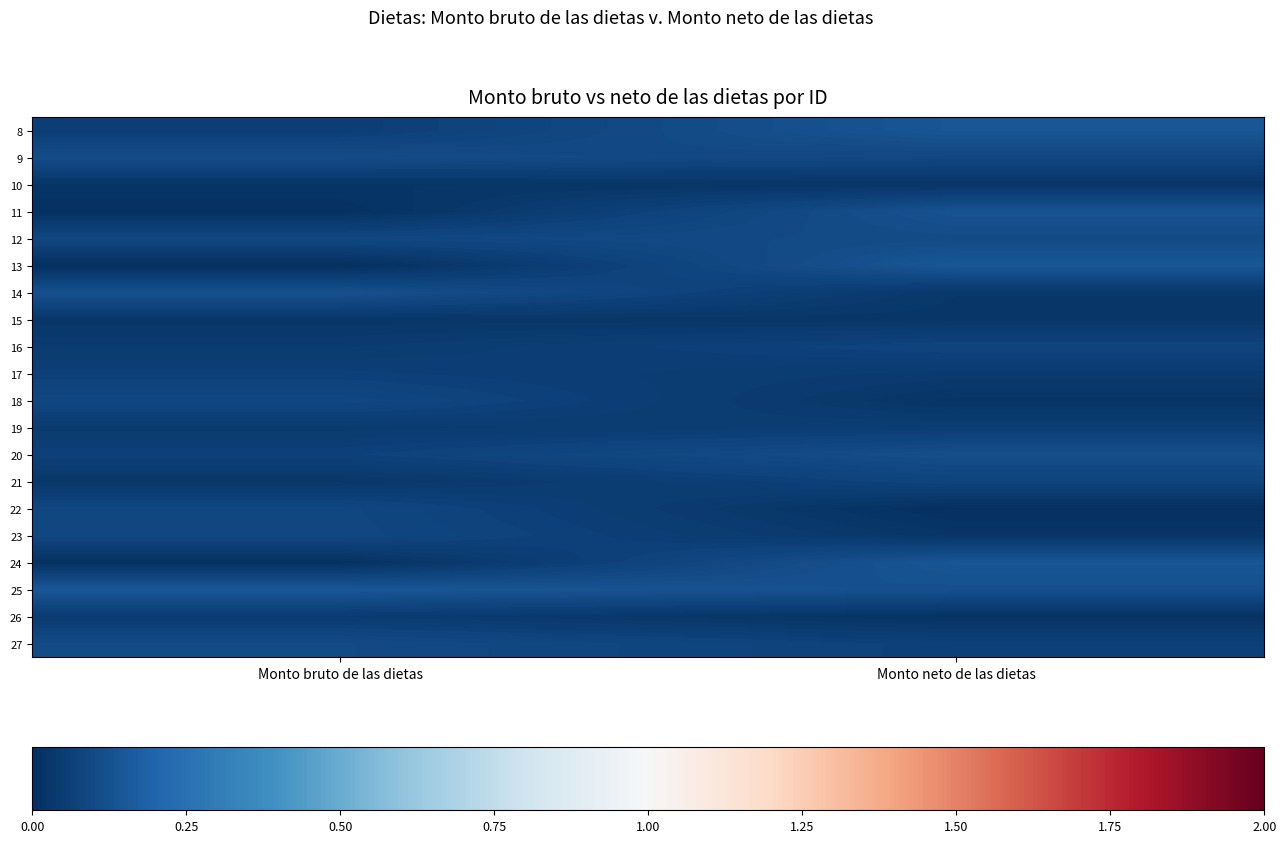

At which category does the chart reach its peak across all series?

Monto neto de las dietas